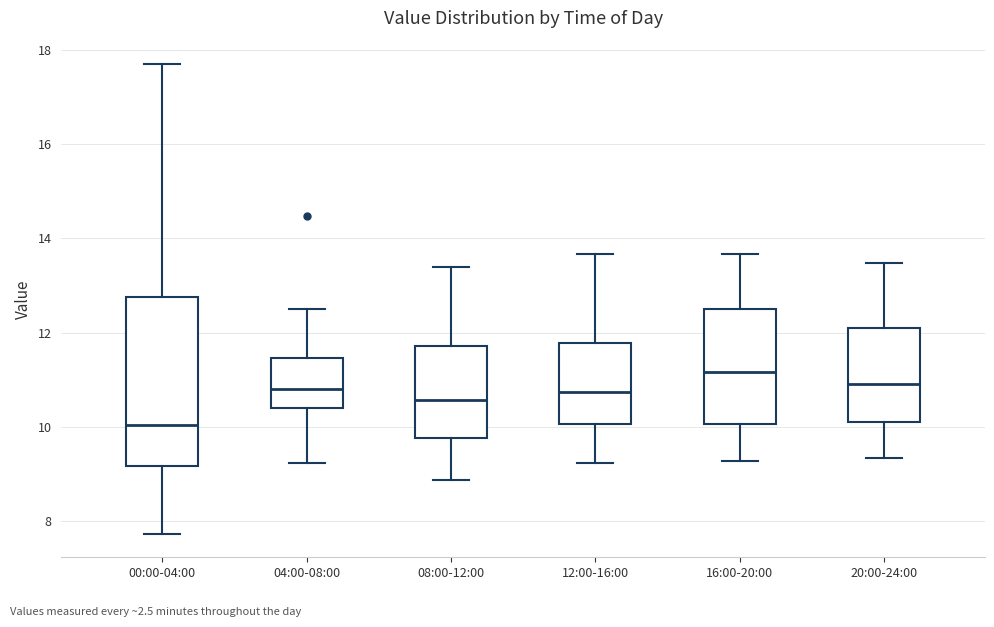

Reading left to right, read every box against the y-axis: the position of its median line, the range the box covers, and the ends of its whiskers. The values are not printed on the chart, so give them approximately, as read against the axis.

00:00-04:00: median 10.0, box 9.2 to 12.8, whiskers 7.8 to 17.8
04:00-08:00: median 10.8, box 10.4 to 11.4, whiskers 9.2 to 12.6
08:00-12:00: median 10.6, box 9.8 to 11.8, whiskers 8.8 to 13.4
12:00-16:00: median 10.8, box 10.0 to 11.8, whiskers 9.2 to 13.6
16:00-20:00: median 11.2, box 10.0 to 12.6, whiskers 9.2 to 13.6
20:00-24:00: median 11.0, box 10.0 to 12.0, whiskers 9.4 to 13.4